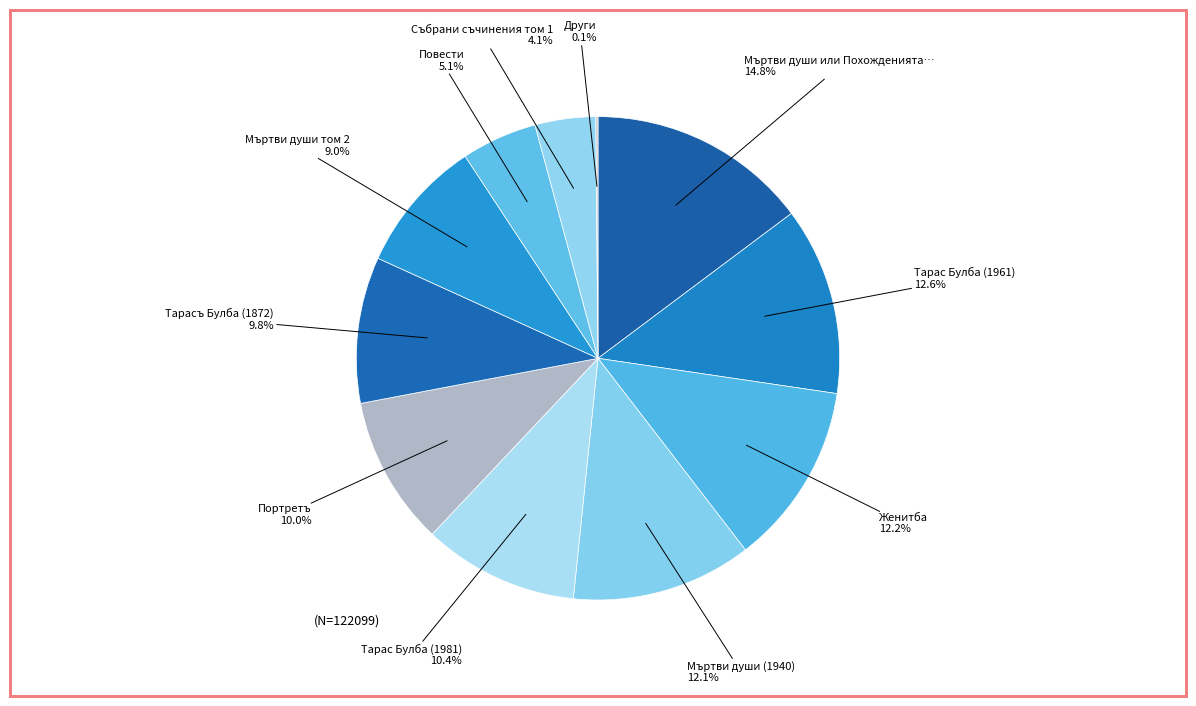

To the nearest percent, what is the difference between the largest and smallest slice percentages?

15%